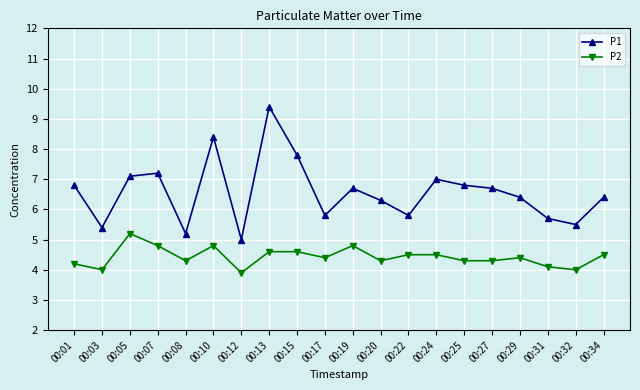

Where is the first local maximum for P2?

00:05